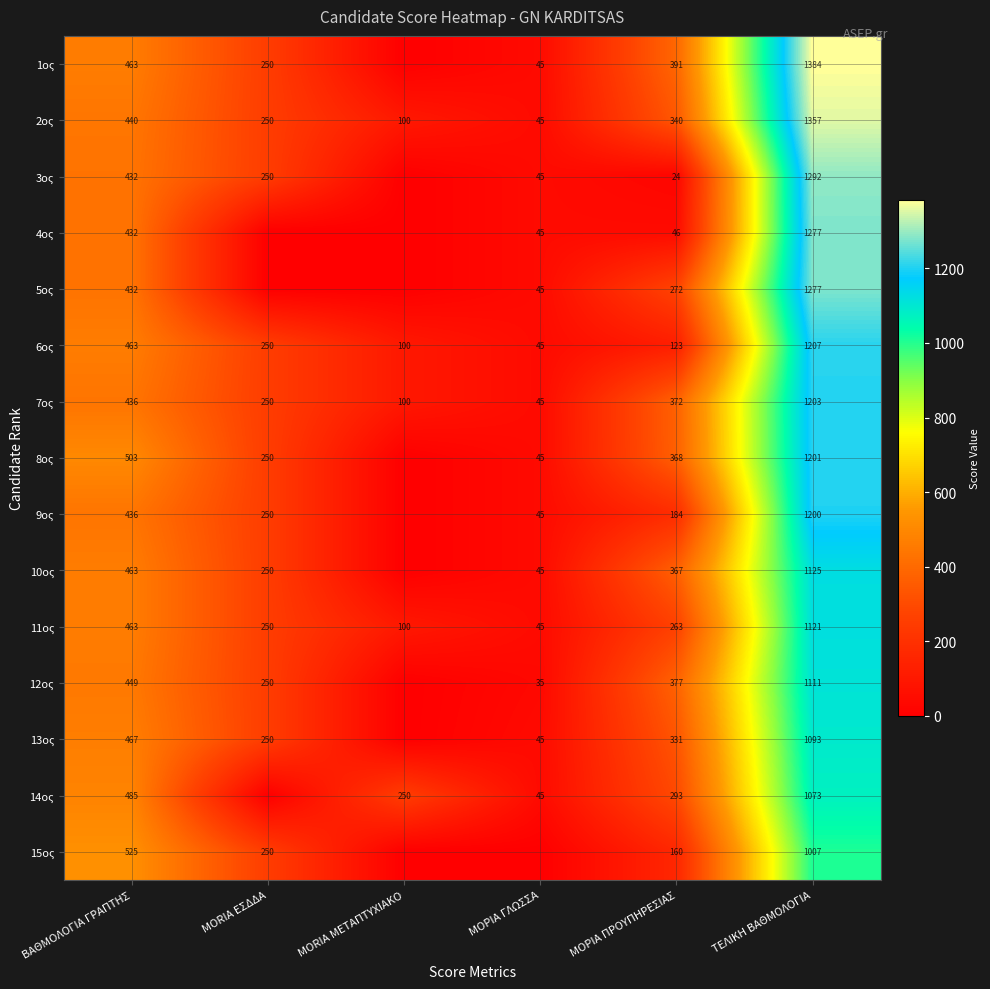

Which has a higher value, ΜΟRIA ΜΕΤΑΠΤΥΧΙΑΚΟ or ΜΟΡΙΑ ΓΛΩΣΣΑ?

ΜΟΡΙΑ ΓΛΩΣΣΑ